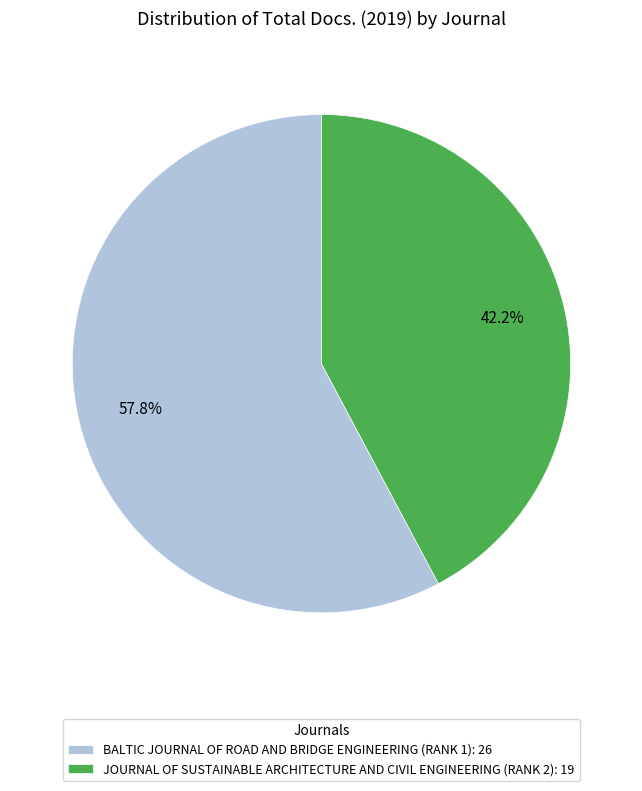

Which slice is the smallest?

JOURNAL OF SUSTAINABLE ARCHITECTURE AND CIVIL ENGINEERING (RANK 2): 19